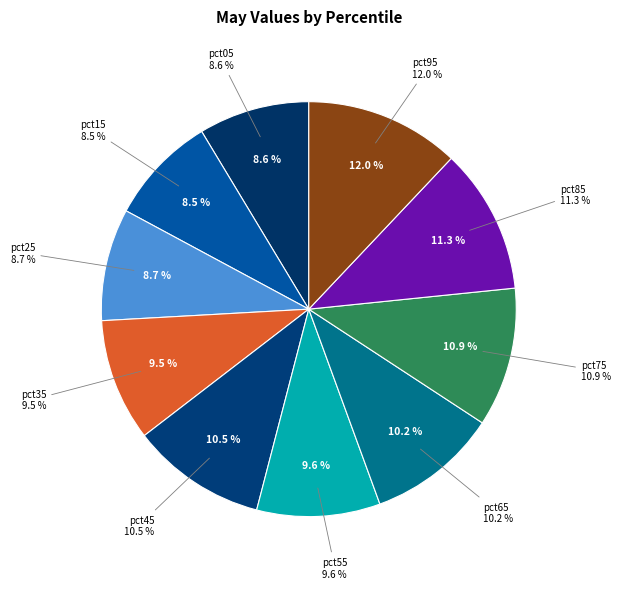

Which has a higher value, pct65 or pct75?

pct75